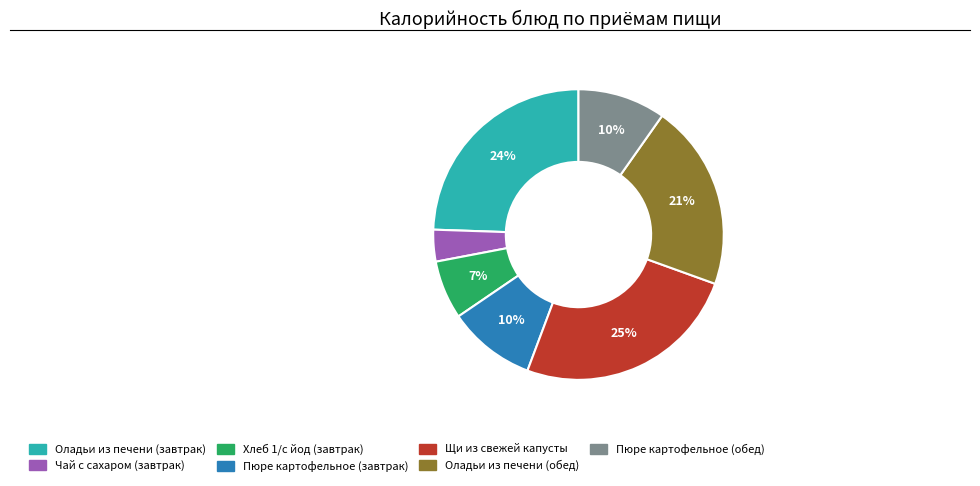

Between Оладьи из печени (завтрак) and Оладьи из печени (обед), which is larger?

Оладьи из печени (завтрак)